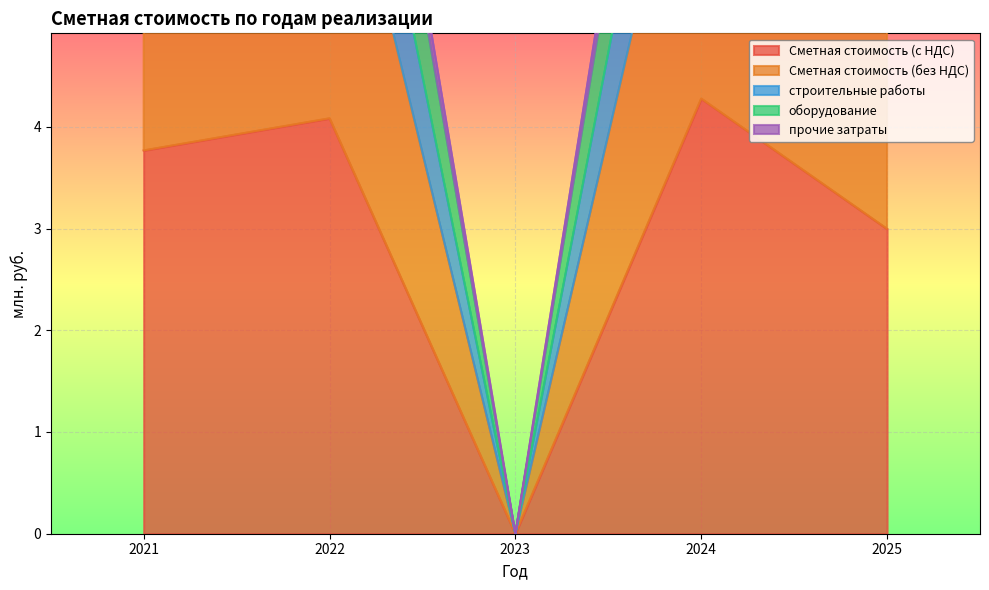

The Сметная стоимость (с НДС) series shows 6.0 at 2022. True or false?

False